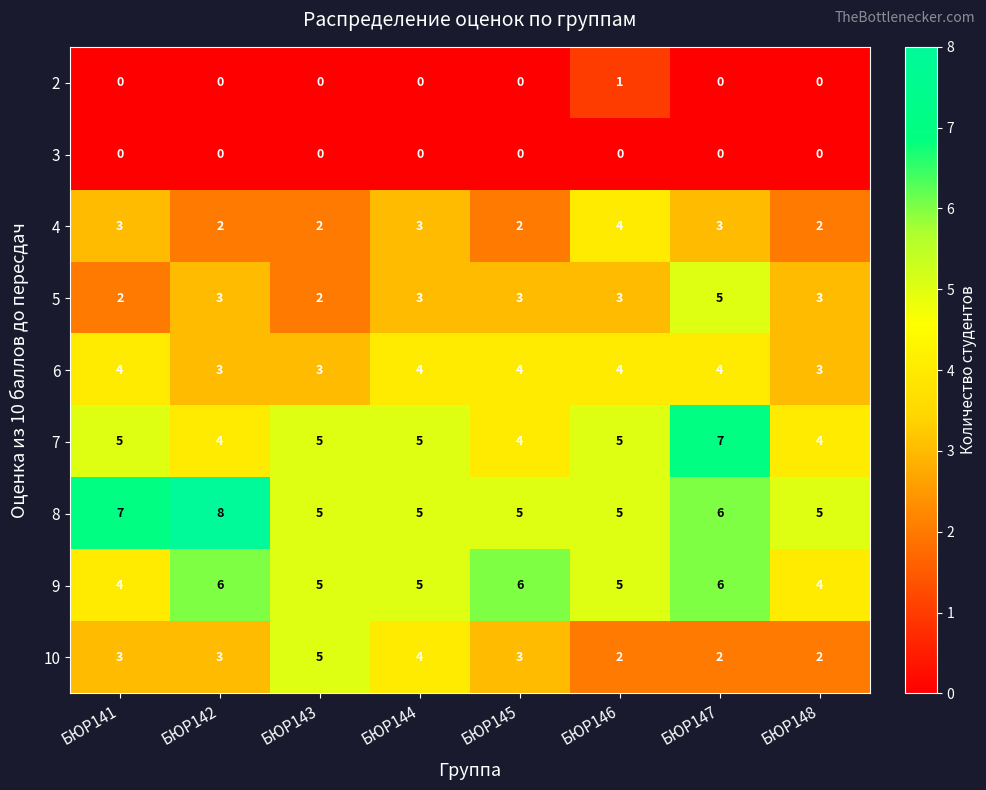

What is the sum of the 5 values at БЮР146 and БЮР148?

6